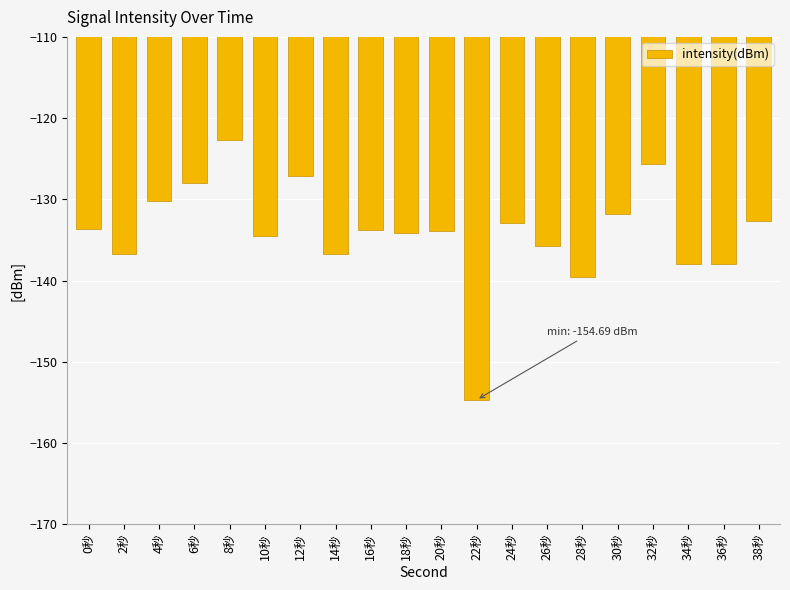

What is the value of the 3rd bar from the left?

-130.2